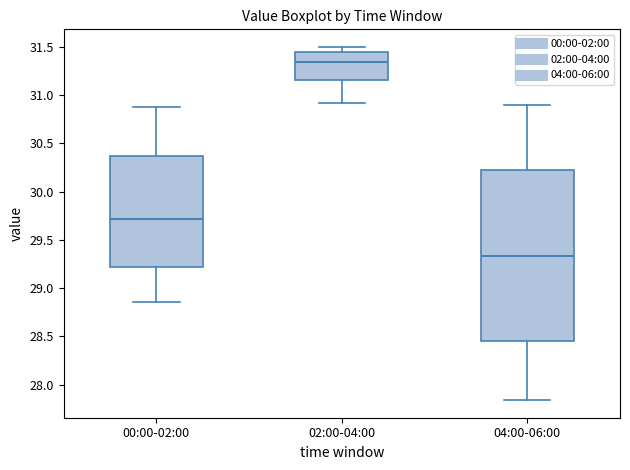

Which box is the tallest, from its lower edge to its upper edge?

04:00-06:00